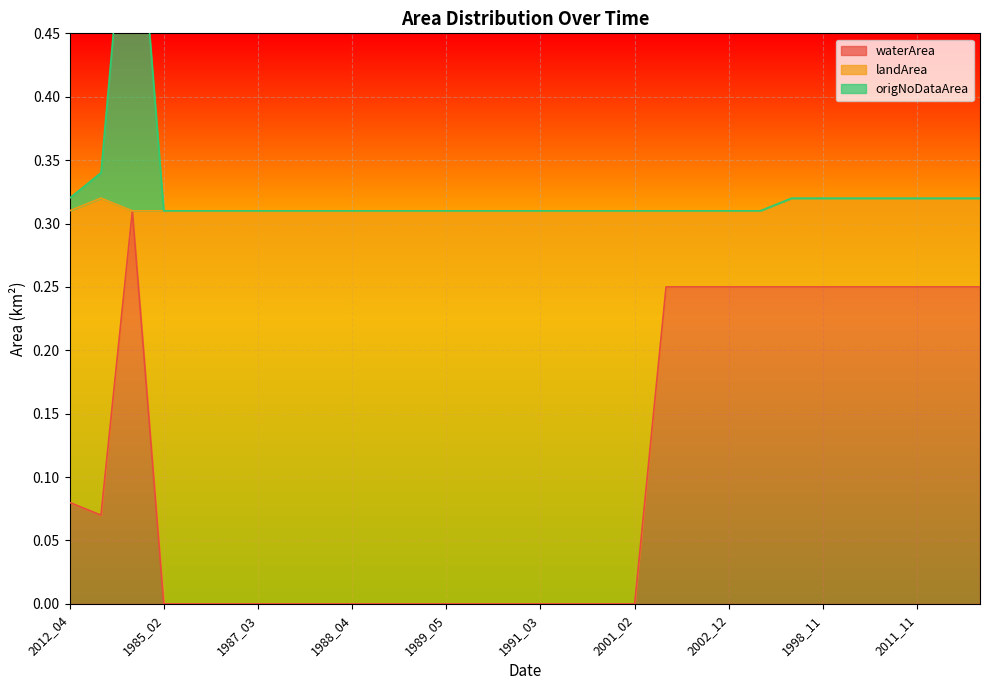

Count the origNoDataArea values in the range 0 to 1.

30